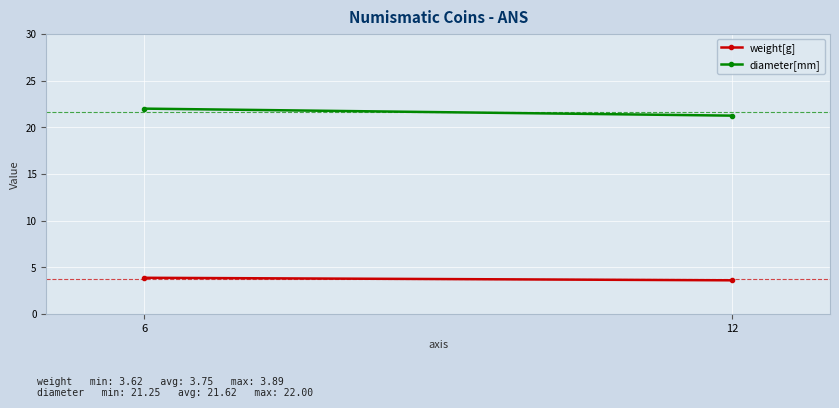

Rank the categories by diameter[mm] value from highest to lowest.

6, 12